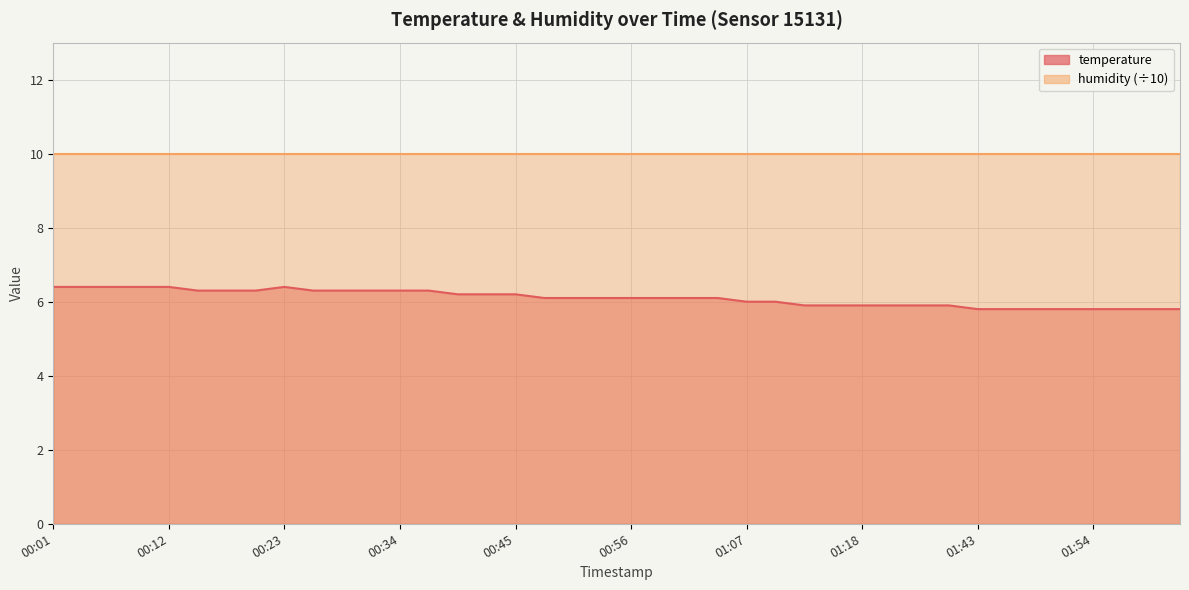

What is the ratio of the value at 00:42 to the value at 00:23?

1.0